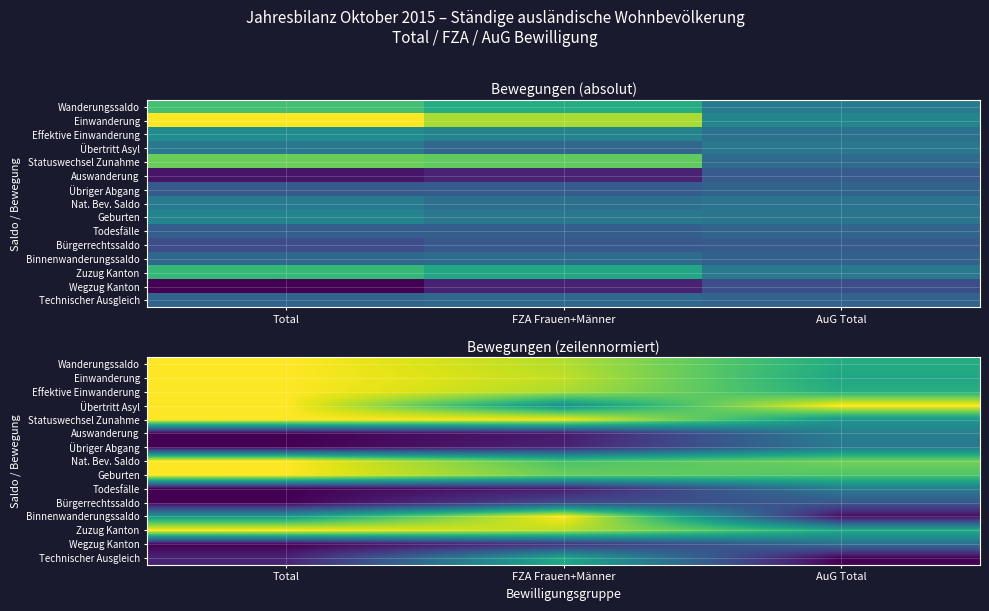

What is the difference between the highest and lowest values at AuG Total?

2.0